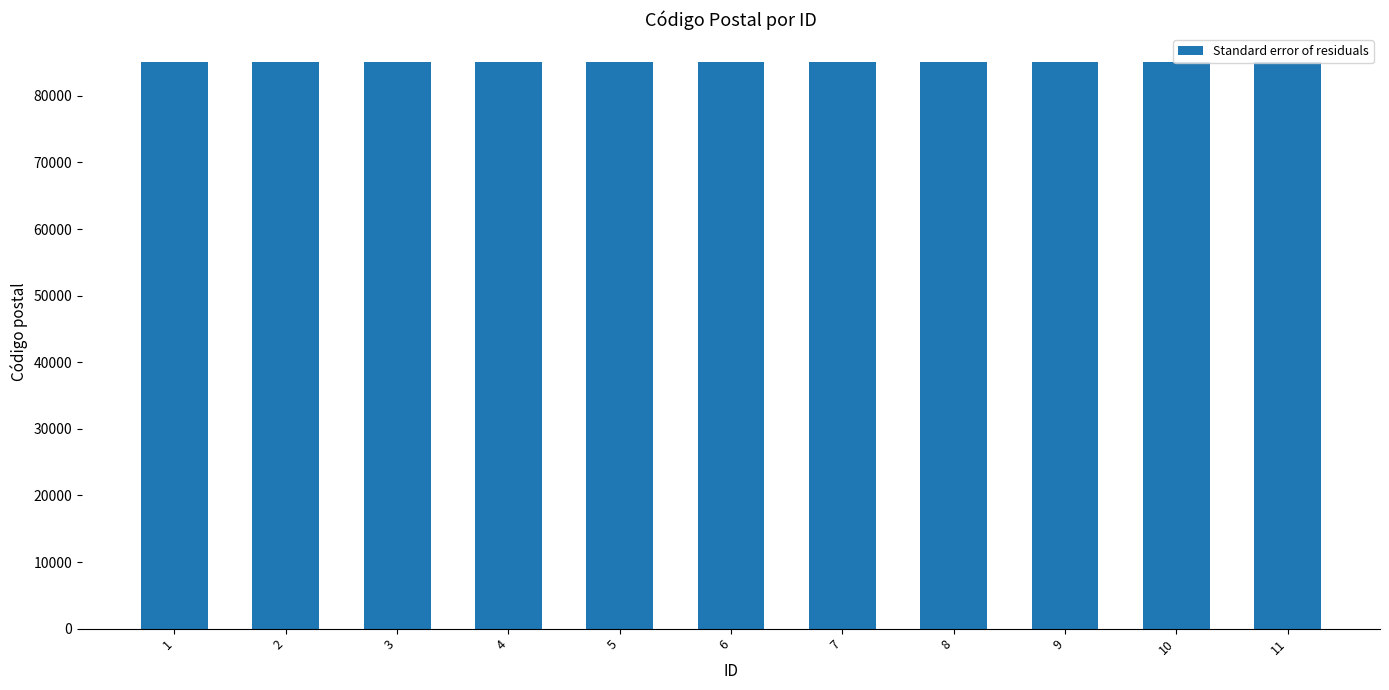

How many values are between 85026 and 85032?

7